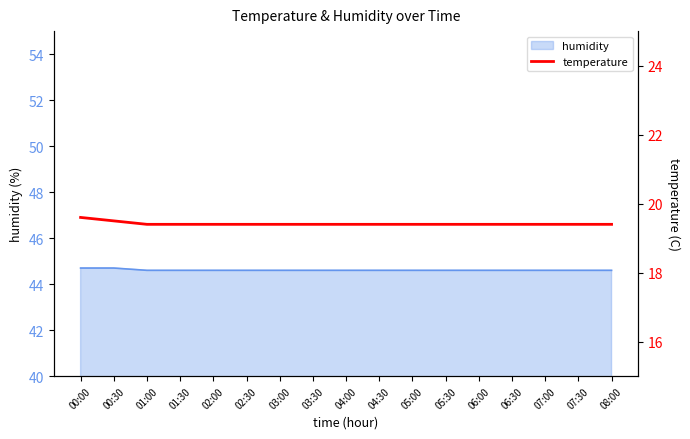

At which label is the value closest to 19?

01:00